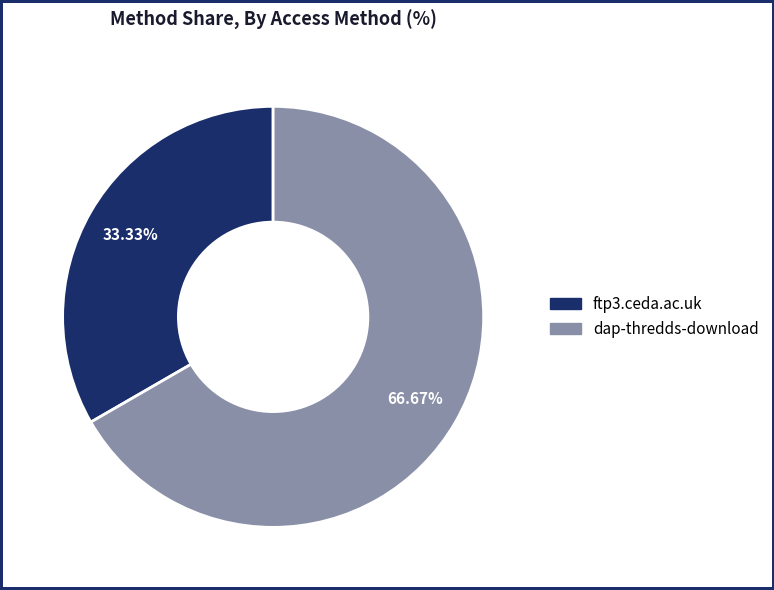

The dap-thredds-download slice represents 60% of the pie. True or false?

False